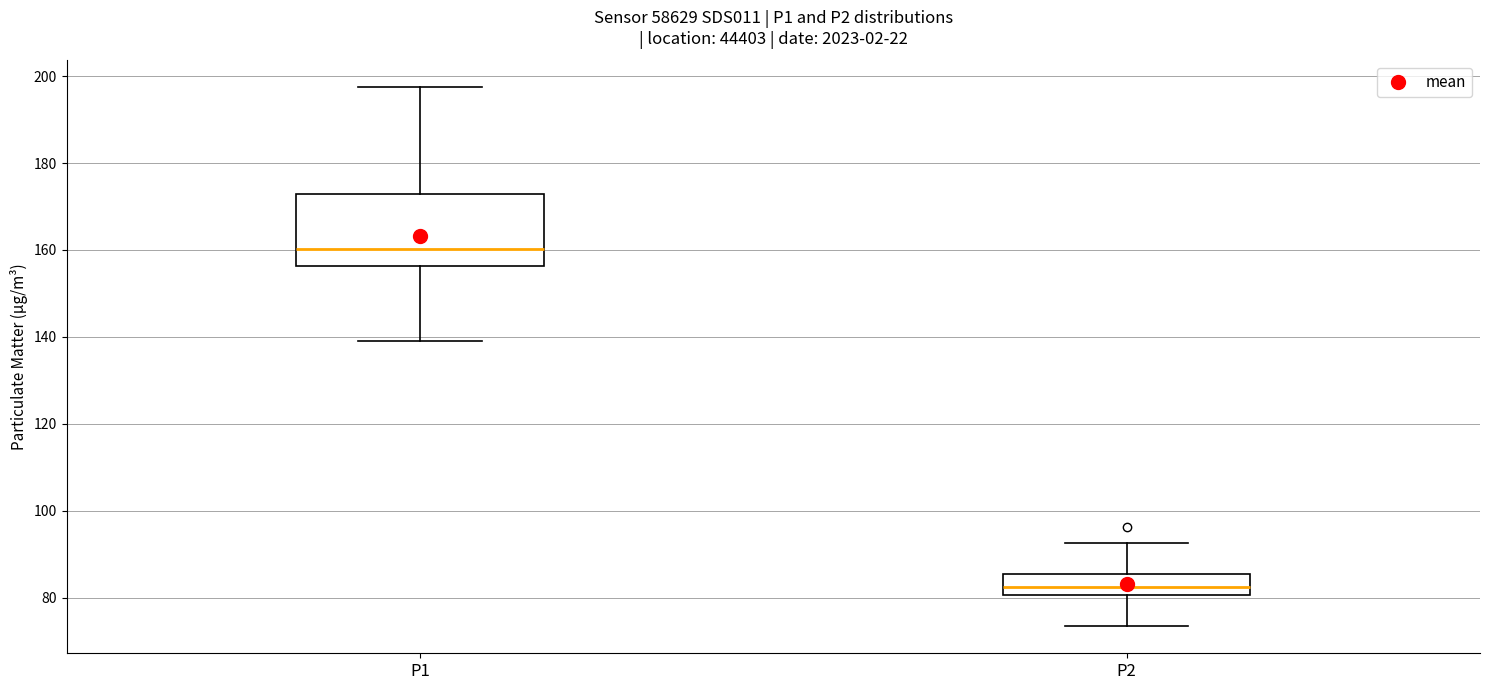

Comparing the boxes themselves (not the whiskers), which one is the tallest?

P1